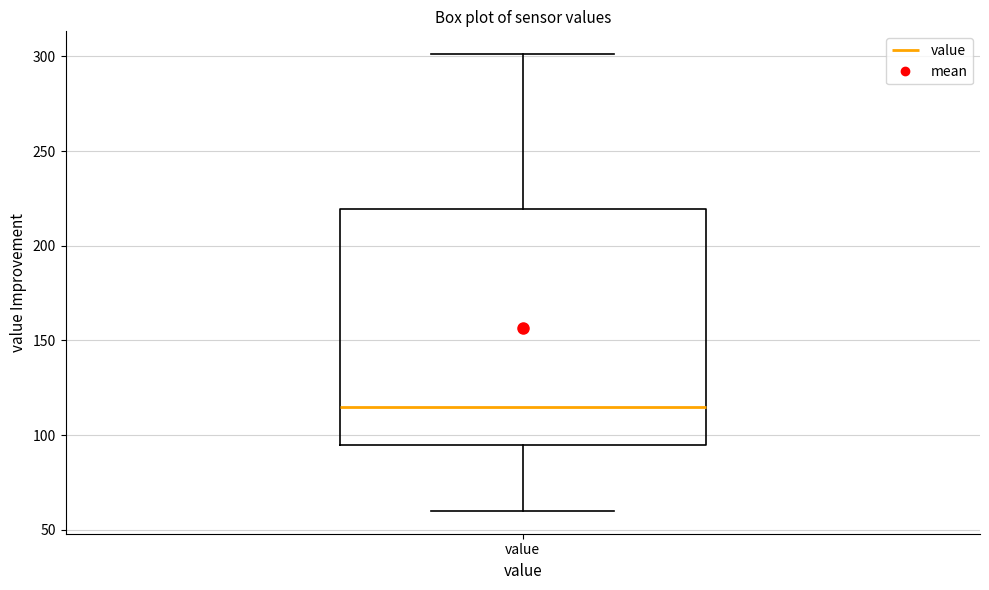

Transcribe this box plot: give where the median line is, the range the box spans, and where the two whiskers end, as read against the y-axis. The values are not printed on the chart, so give them approximately, as read against the axis.

median 115, box 95 to 220, whiskers 60 to 300